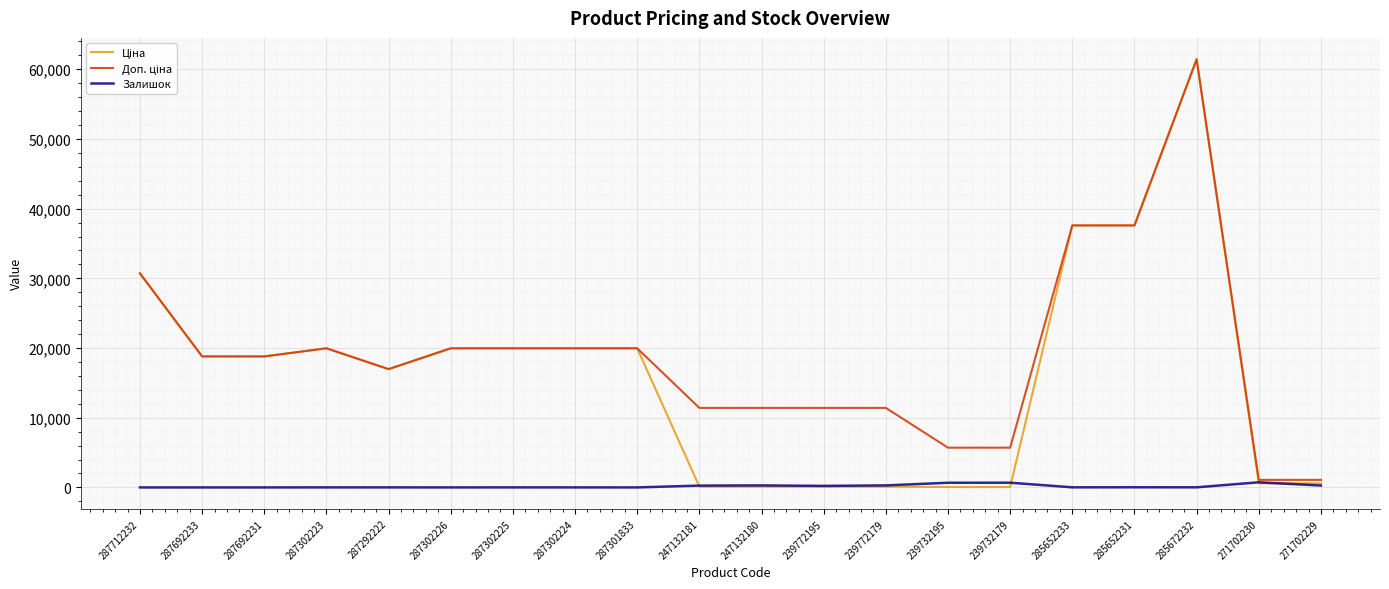

What is the greatest value displayed?

61434.3